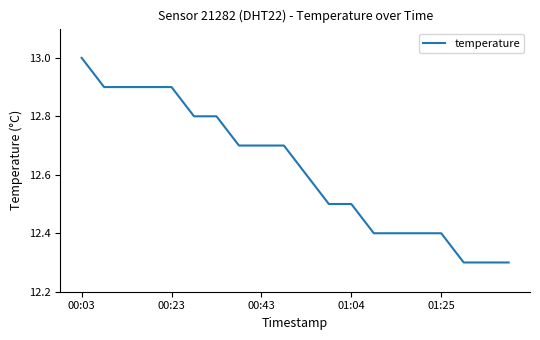

What is the minimum value shown in the chart?

12.3